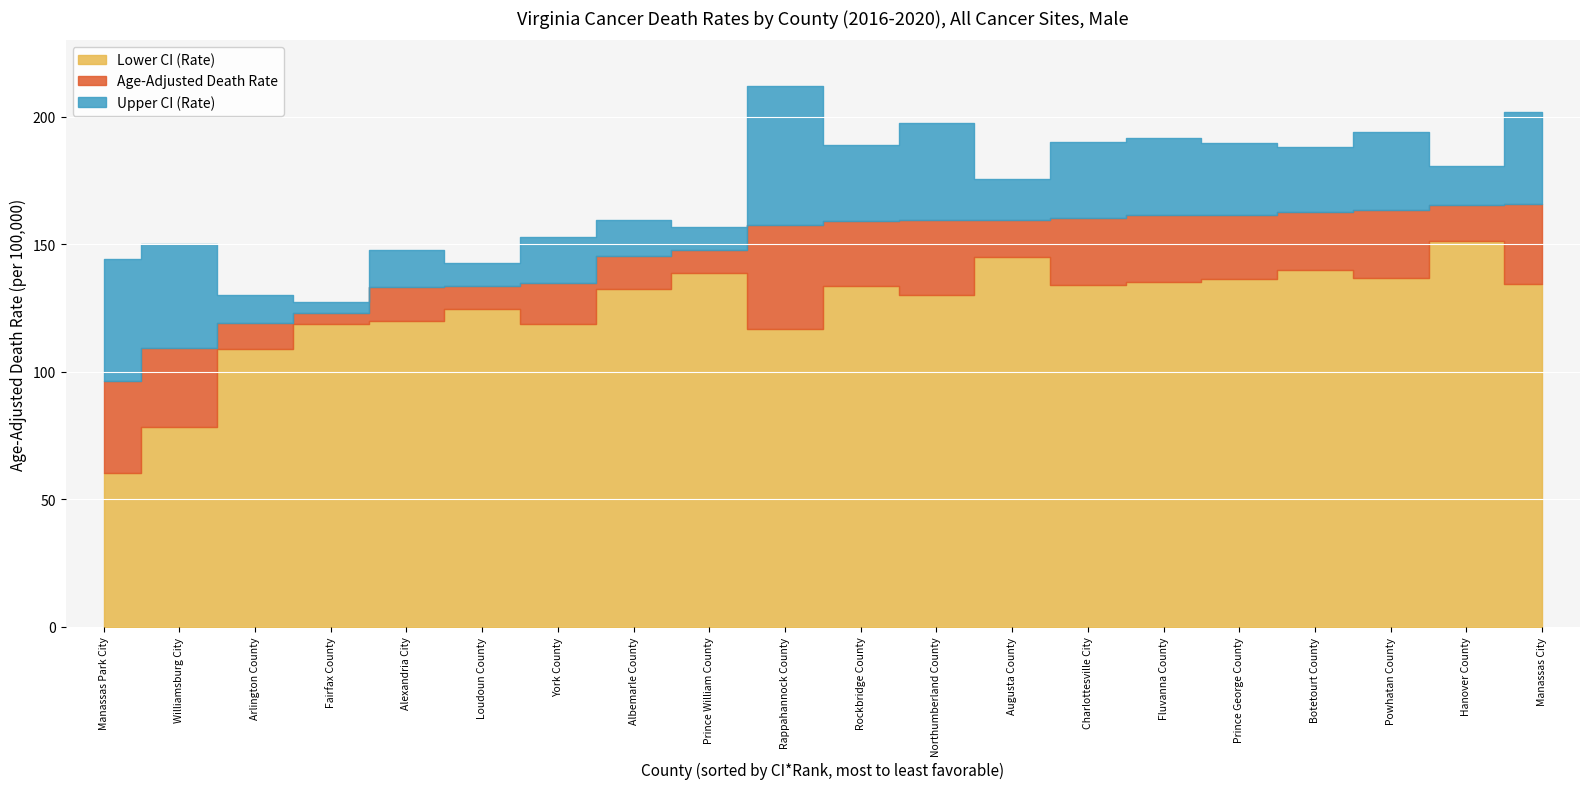

True or false: Lower CI (Rate) has a value of 66.5 at Prince George County.

False